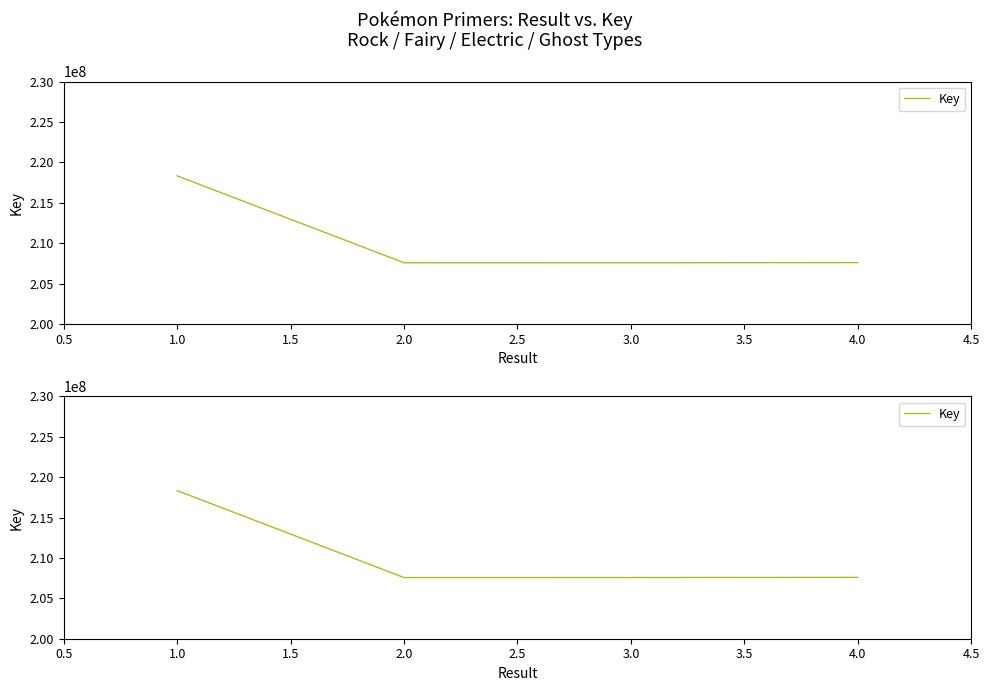

Is it true that the value at 1.0 is 389626489?

False